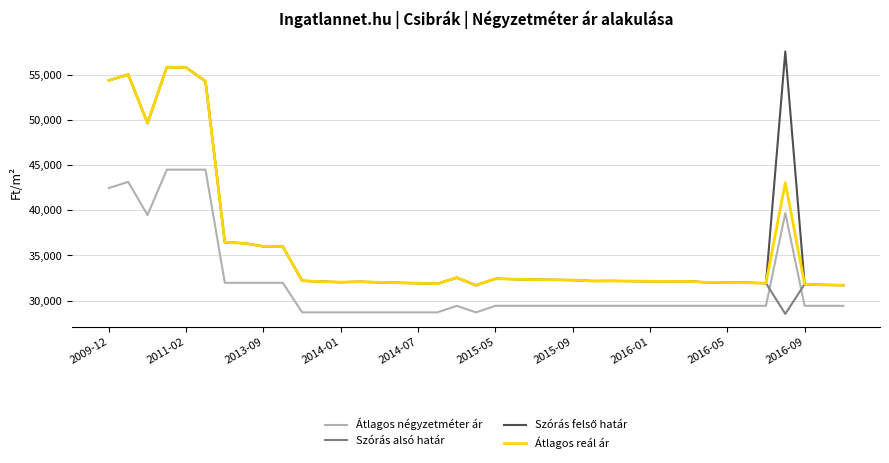

What is the minimum value for Átlagos négyzetméter ár?

28688